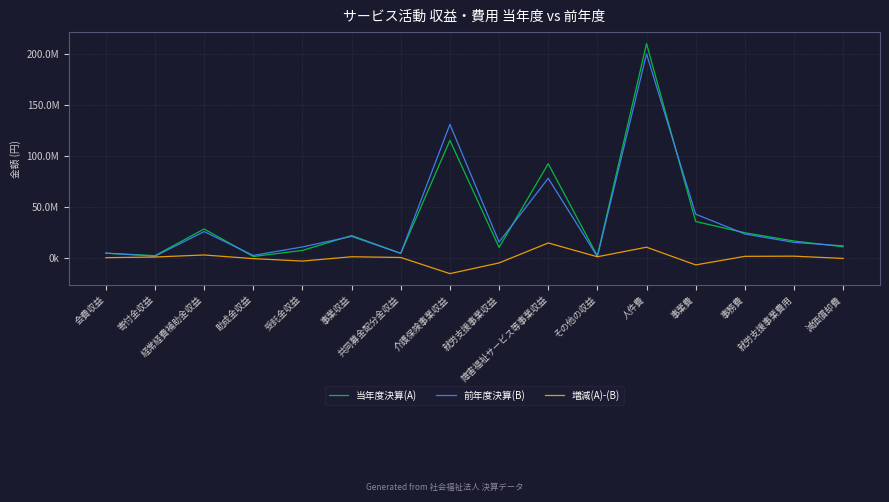

Reading right to left, transcribe all the data shown in this chart.

当年度決算(A): 減価償却費=10614686	就労支援事業費用=16242081	事務費=24359584	事業費=35382801	人件費=210034871	その他の収益=1656044	障害福祉サービス等事業収益=92156410	就労支援事業収益=9917360	介護保険事業収益=115016475	共同募金配分金収益=4137590	事業収益=21609600	受託金収益=6985861	助成金収益=1035412	経常経費補助金収益=28034824	寄付金収益=1872975	会費収益=4265000
前年度決算(B): 減価償却費=11477346	就労支援事業費用=14871485	事務費=23157591	事業費=42590893	人件費=199875483	その他の収益=867654	障害福祉サービス等事業収益=77825420	就労支援事業収益=15192827	介護保険事業収益=130783663	共同募金配分金収益=4070786	事業収益=20810225	受託金収益=10435322	助成金収益=2085675	経常経費補助金収益=25501557	寄付金収益=1341575	会費収益=4381000
増減(A)-(B): 減価償却費=-862660	就労支援事業費用=1370596	事務費=1201993	事業費=-7208092	人件費=10159388	その他の収益=788390	障害福祉サービス等事業収益=14330990	就労支援事業収益=-5275467	介護保険事業収益=-15767188	共同募金配分金収益=66804	事業収益=799375	受託金収益=-3449461	助成金収益=-1050263	経常経費補助金収益=2533267	寄付金収益=531400	会費収益=-116000